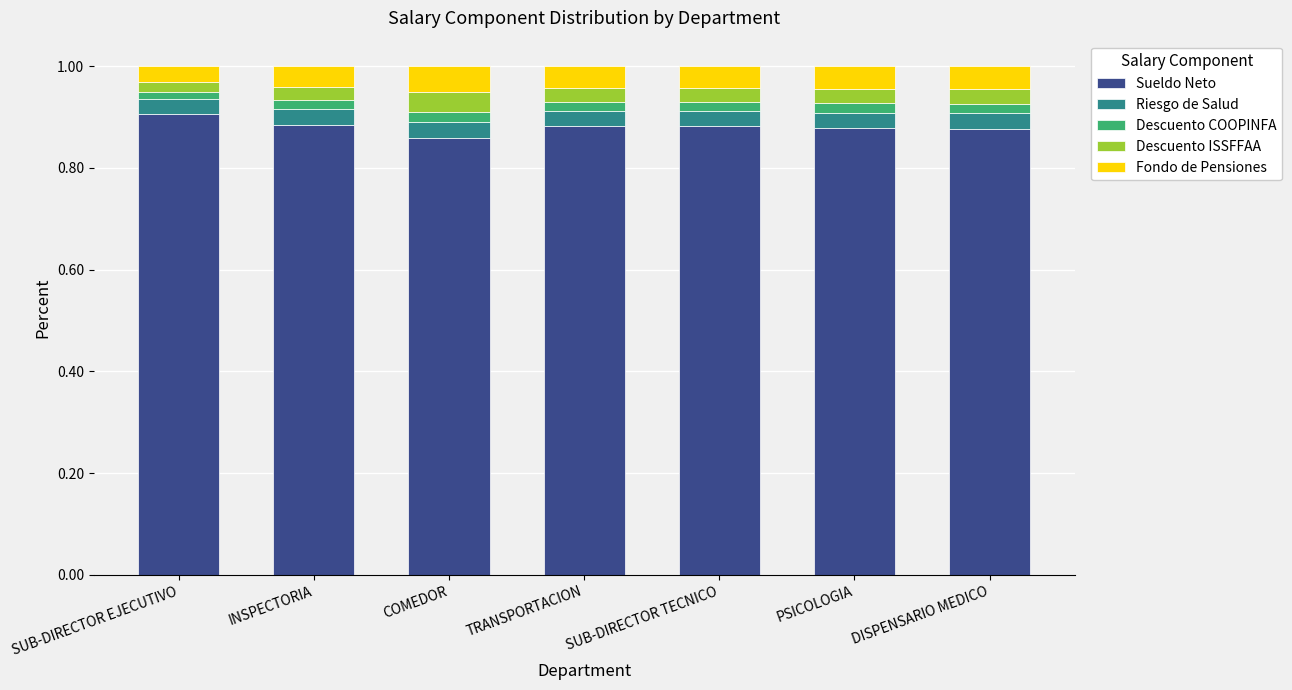

True or false: Sueldo Neto has a value of 0.9 at COMEDOR.

True